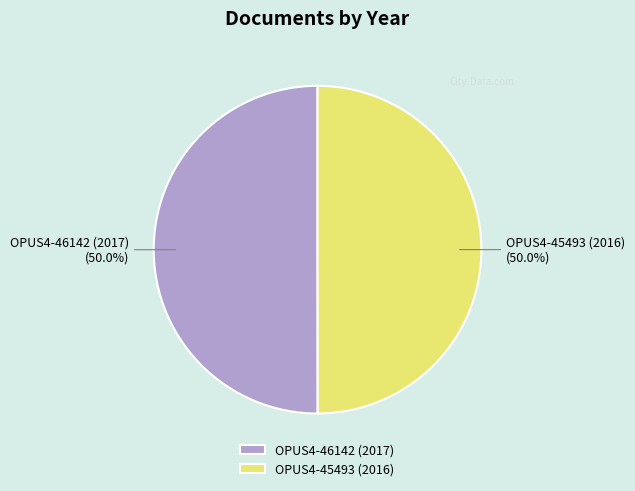

What percentage is NOT represented by OPUS4-45493 (2016)?

50.0%